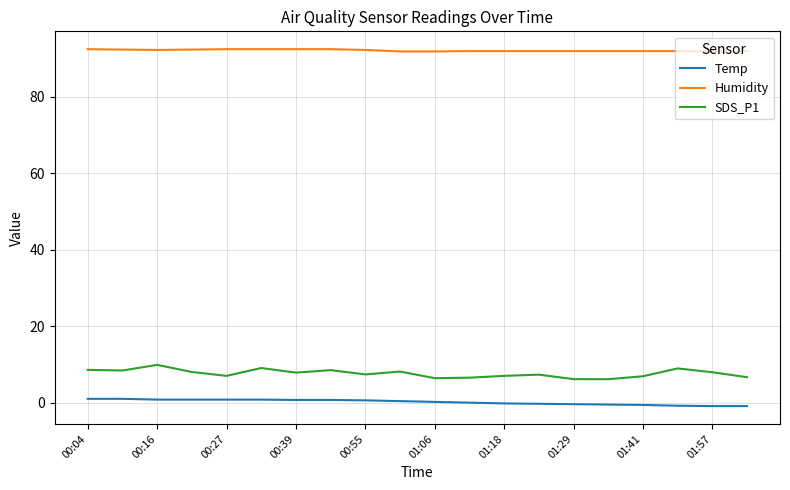

What is the maximum value shown in the chart?

92.4